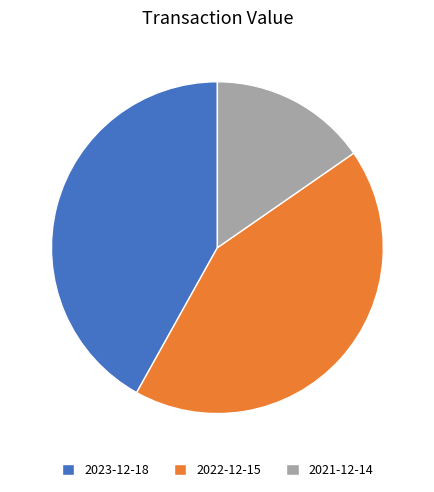

Does 2021-12-14 account for over 50% of the chart?

No